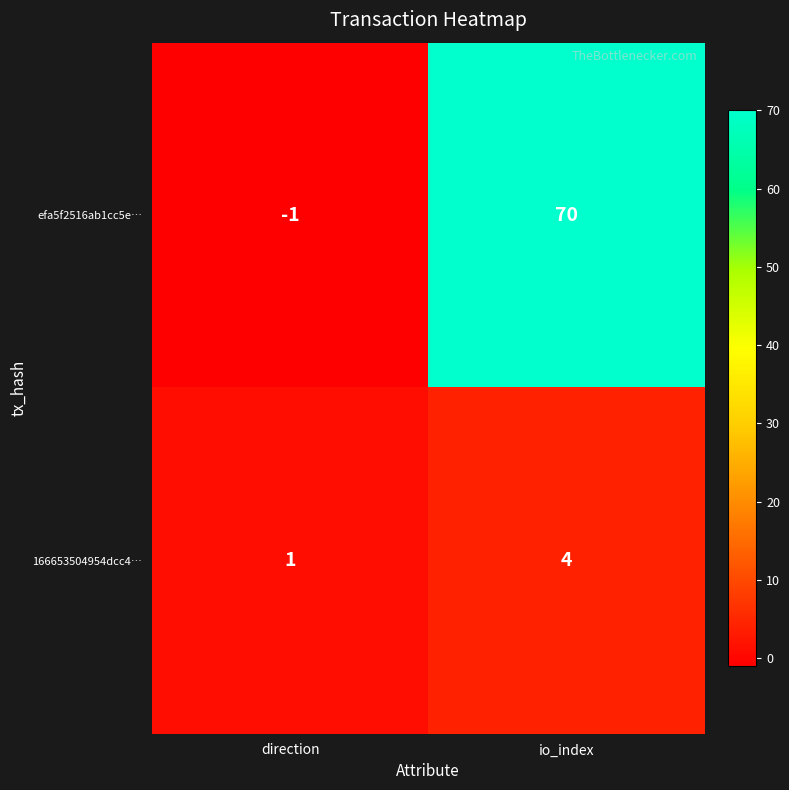

Which label corresponds to the smallest value in the chart?

direction